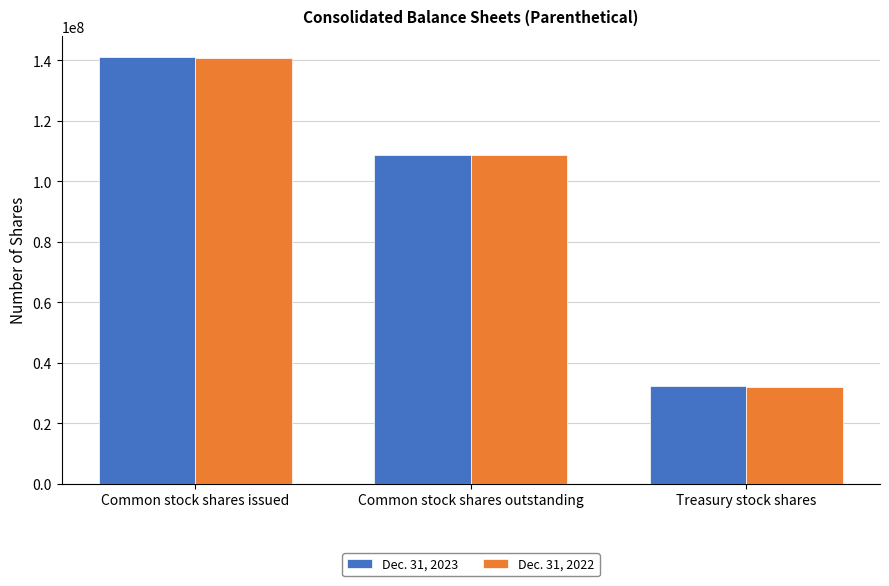

True or false: Dec. 31, 2023 has a value of 216432141 at Common stock shares issued.

False